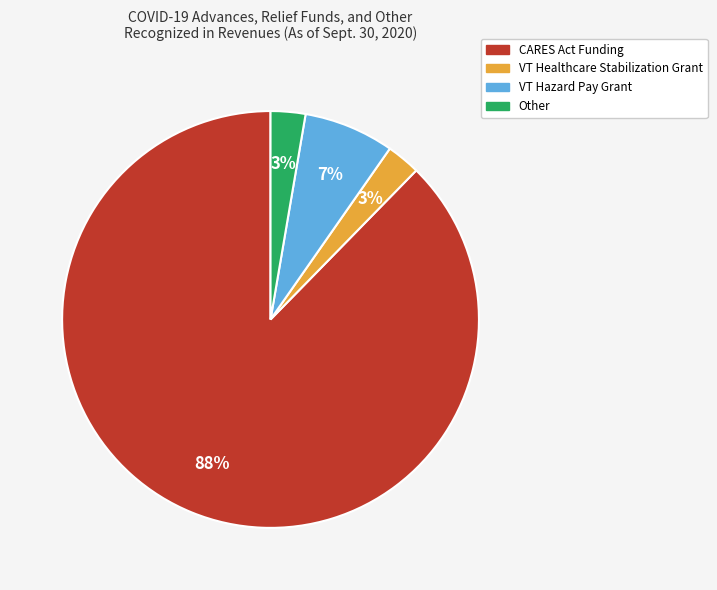

True or false: VT Hazard Pay Grant accounts for 20% of the total.

False